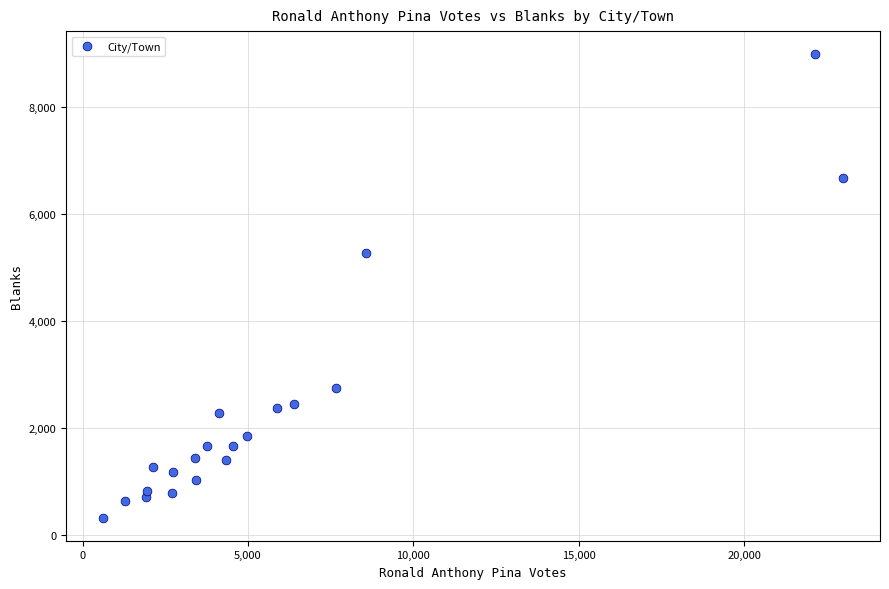

What Y value in the scatter plot is closest to 4656?

5275